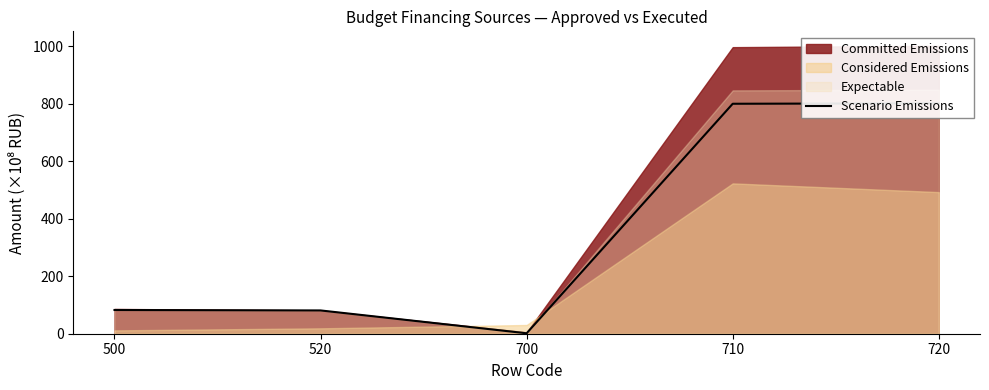

At which label is the value closest to 401?

500